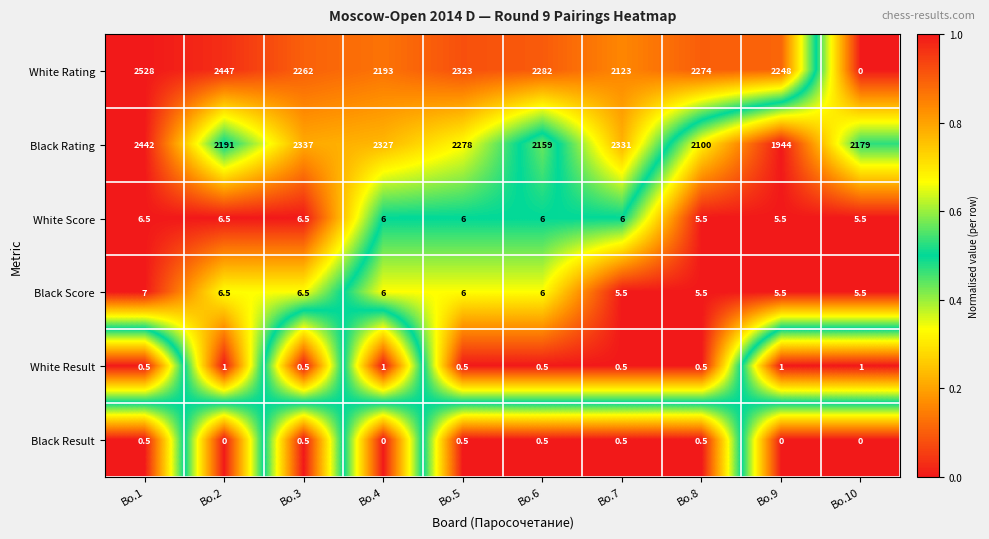

What is the difference between the highest and lowest values at Bo.10?

2179.0